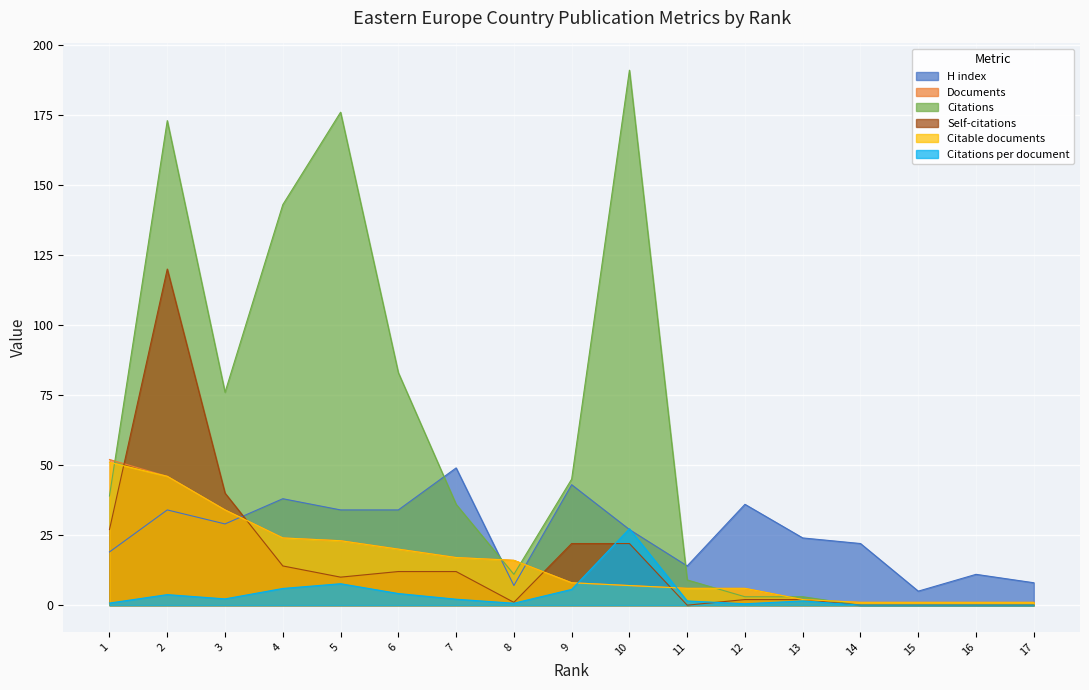

How many lines are shown in the chart?

6